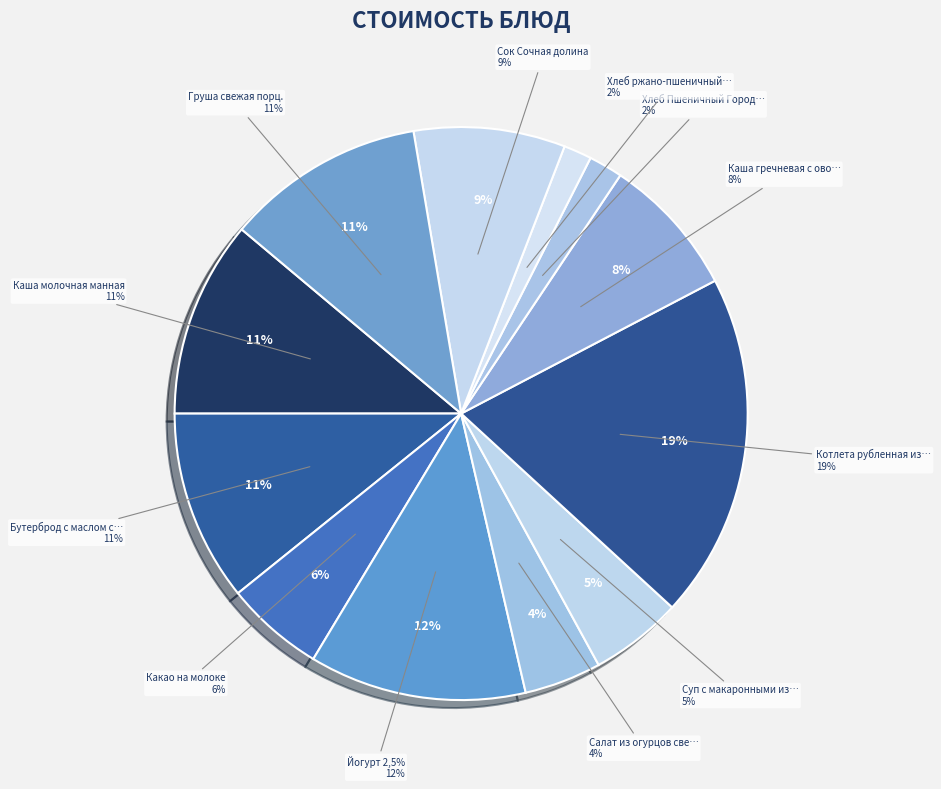

Is there any slice that represents more than half of the pie?

No